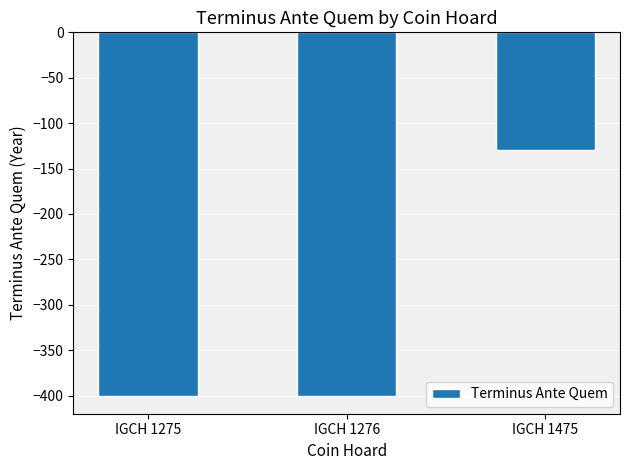

What is the greatest value displayed?

-130